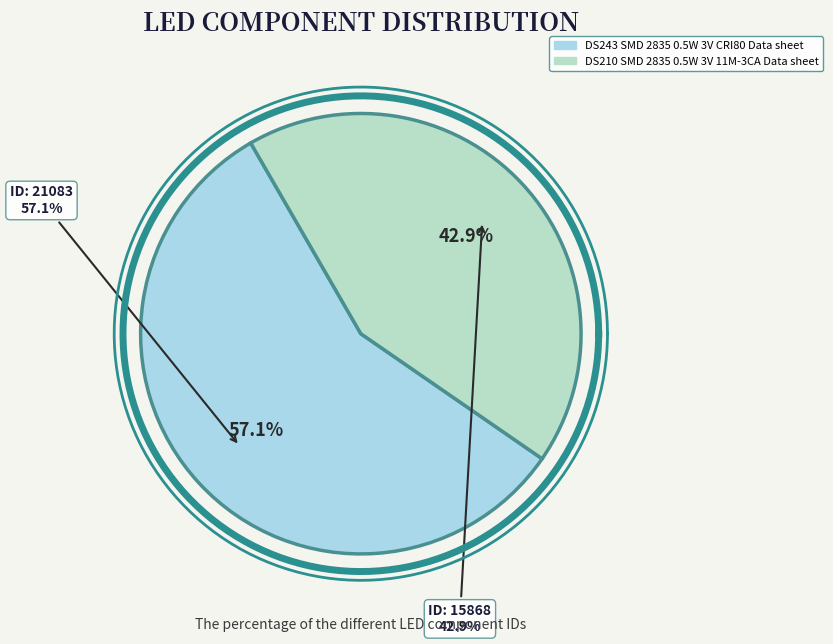

To the nearest percent, what is the combined percentage of DS243 SMD 2835 0.5W 3V CRI80 Data sheet and DS210 SMD 2835 0.5W 3V 11M-3CA Data sheet?

100%